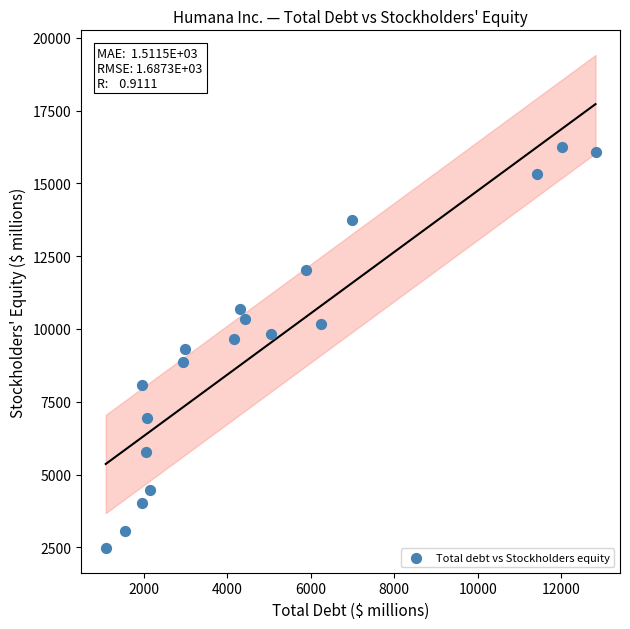

What is the range of Y values (max minus min)?

13788